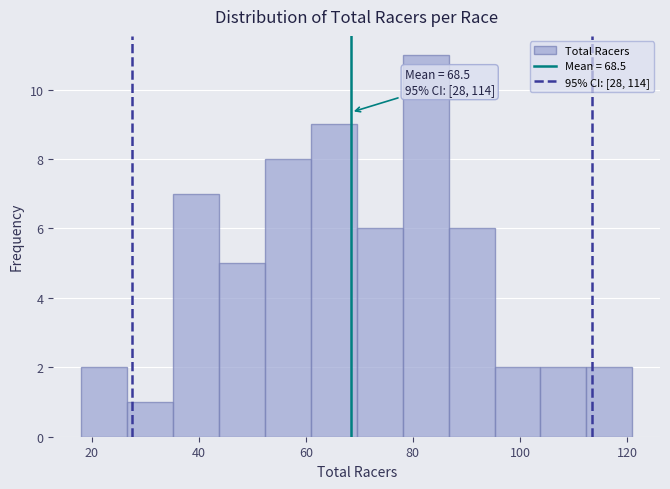

Which range on the x-axis has the tallest bar?

78 to 86